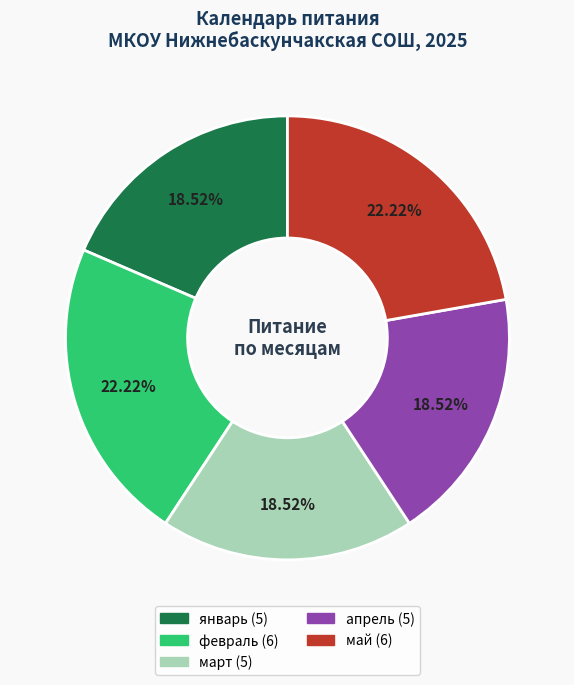

Is there any slice that represents more than half of the pie?

No